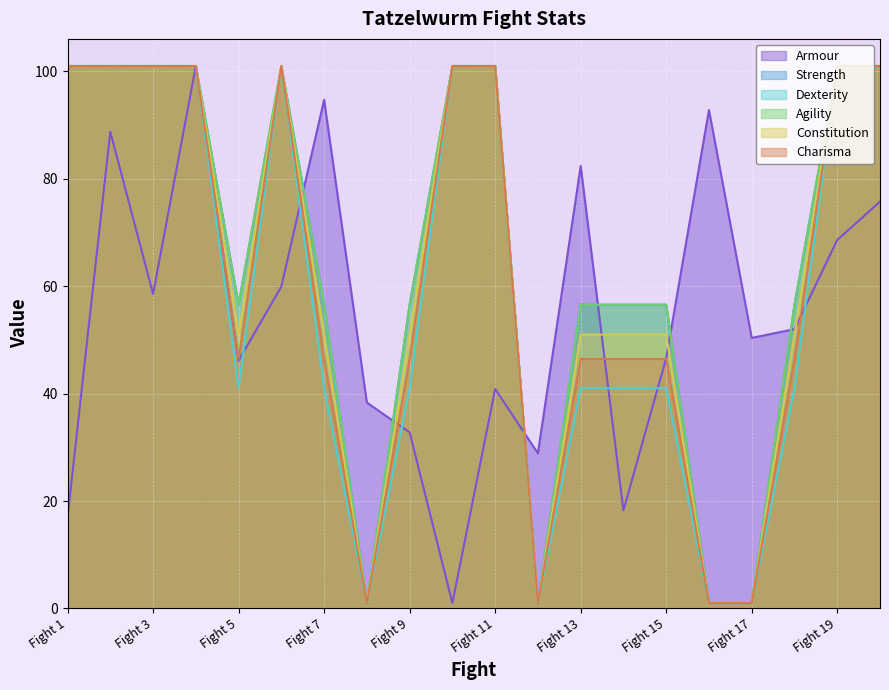

True or false: Constitution and Charisma cross at least once.

False